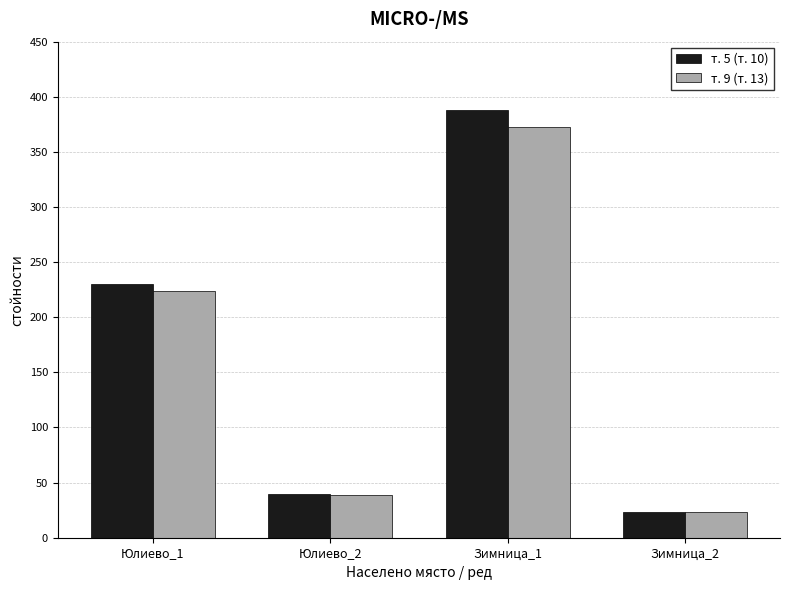

What is the total value across all series at Юлиево_1?

454